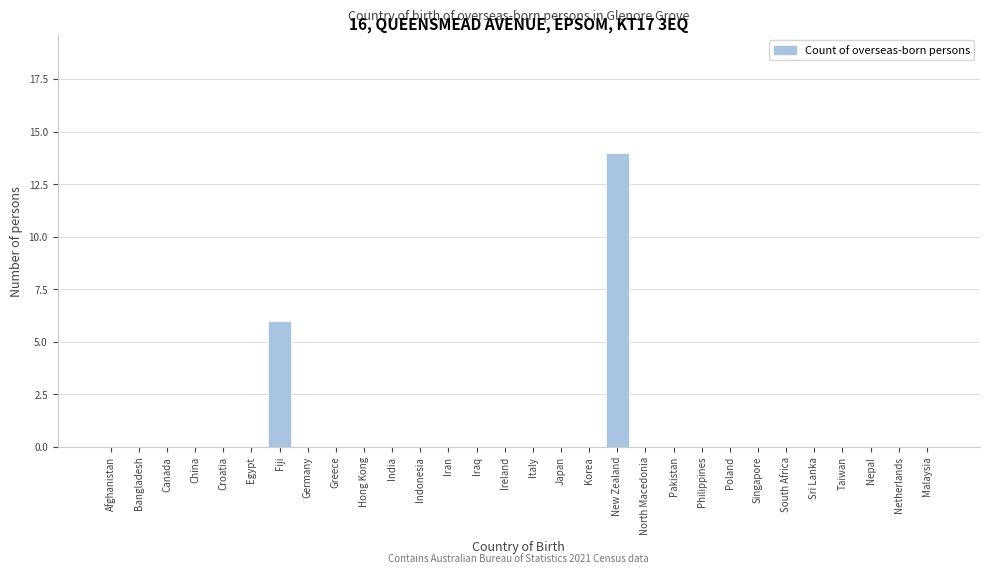

Reading left to right, transcribe all the data shown in this chart.

Afghanistan=0	Bangladesh=0	Canada=0	China=0	Croatia=0	Egypt=0	Fiji=6	Germany=0	Greece=0	Hong Kong=0	India=0	Indonesia=0	Iran=0	Iraq=0	Ireland=0	Italy=0	Japan=0	Korea=0	New Zealand=14	North Macedonia=0	Pakistan=0	Philippines=0	Poland=0	Singapore=0	South Africa=0	Sri Lanka=0	Taiwan=0	Nepal=0	Netherlands=0	Malaysia=0